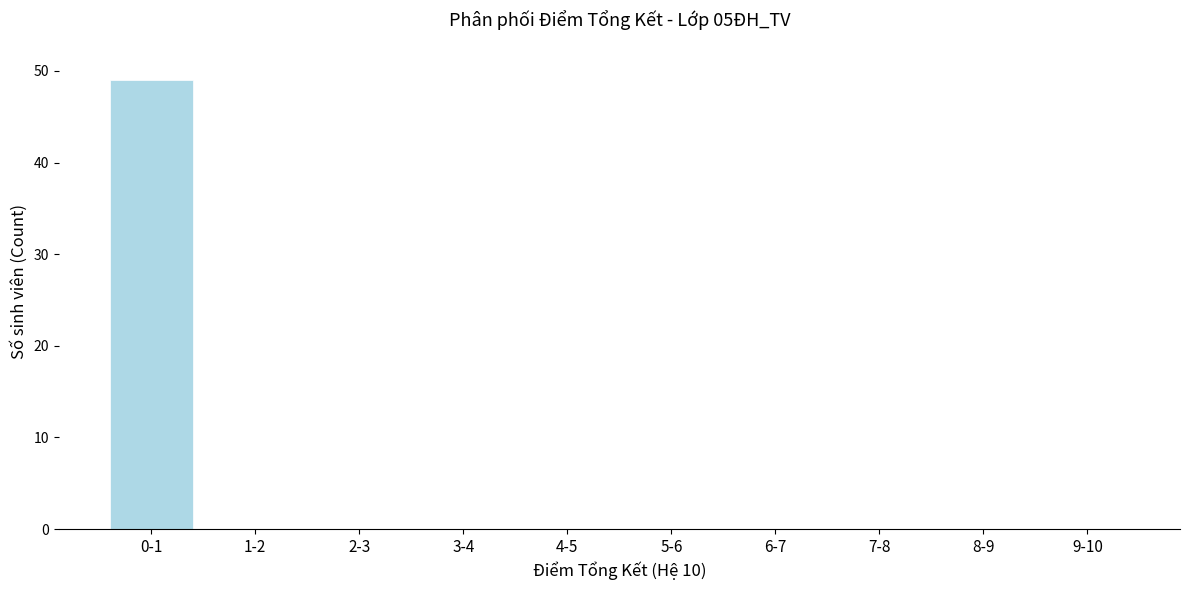

Reading left to right, what are all the values shown in this chart?

0-1=49	1-2=0	2-3=0	3-4=0	4-5=0	5-6=0	6-7=0	7-8=0	8-9=0	9-10=0